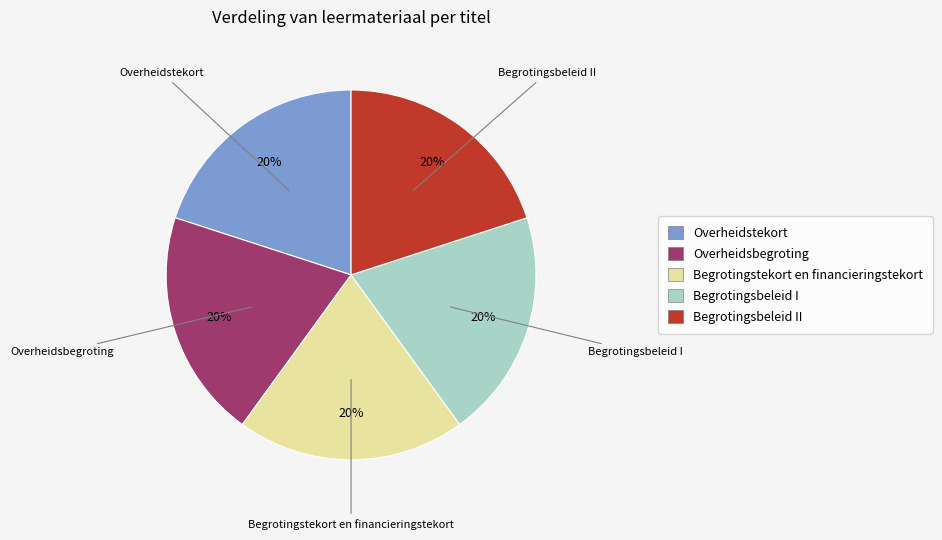

Is there a majority slice in this chart?

No